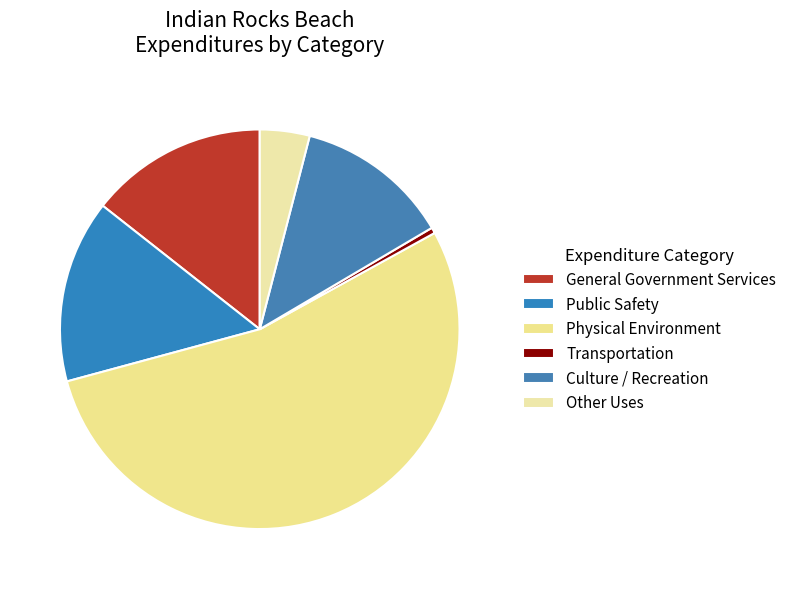

Is there a majority slice in this chart?

Yes